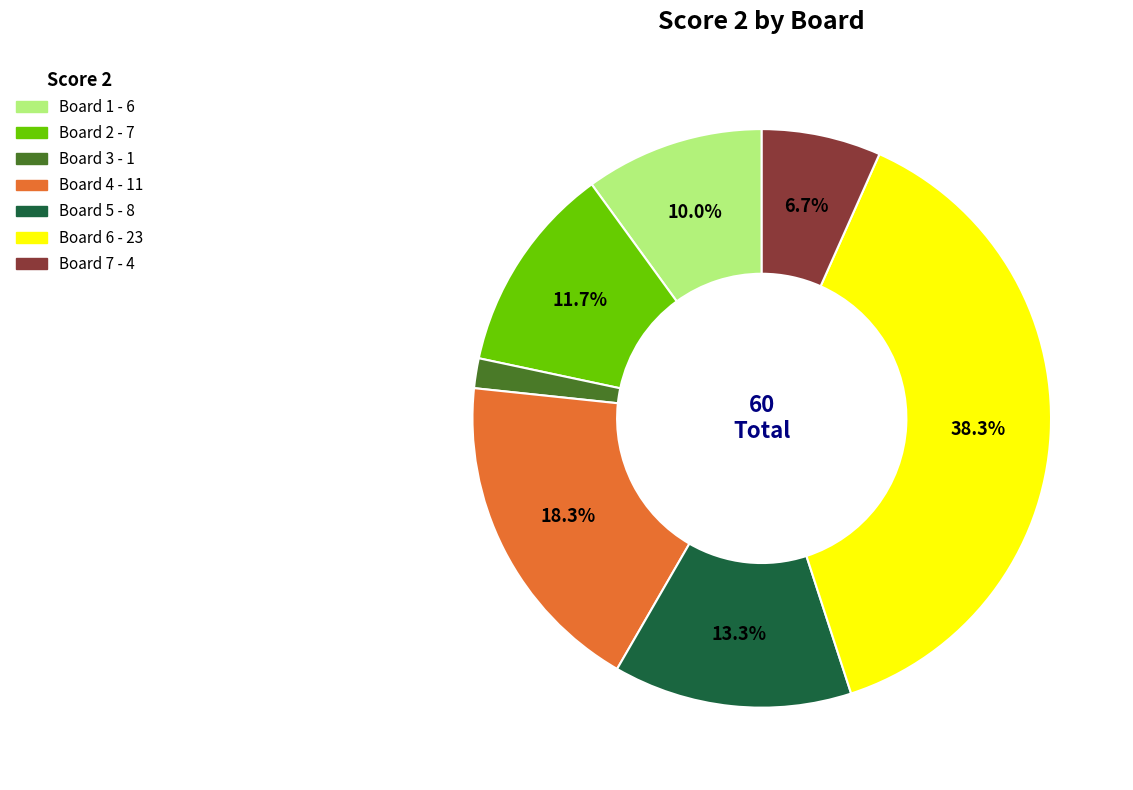

Is there a majority slice in this chart?

No